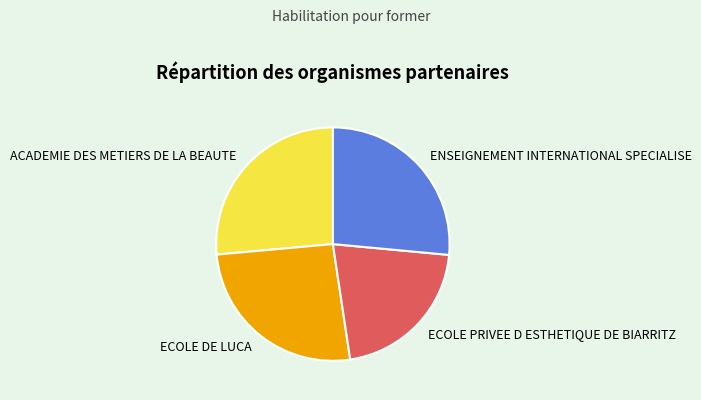

What is the ratio of the value at ECOLE DE LUCA to the value at ENSEIGNEMENT INTERNATIONAL SPECIALISE?

1.0